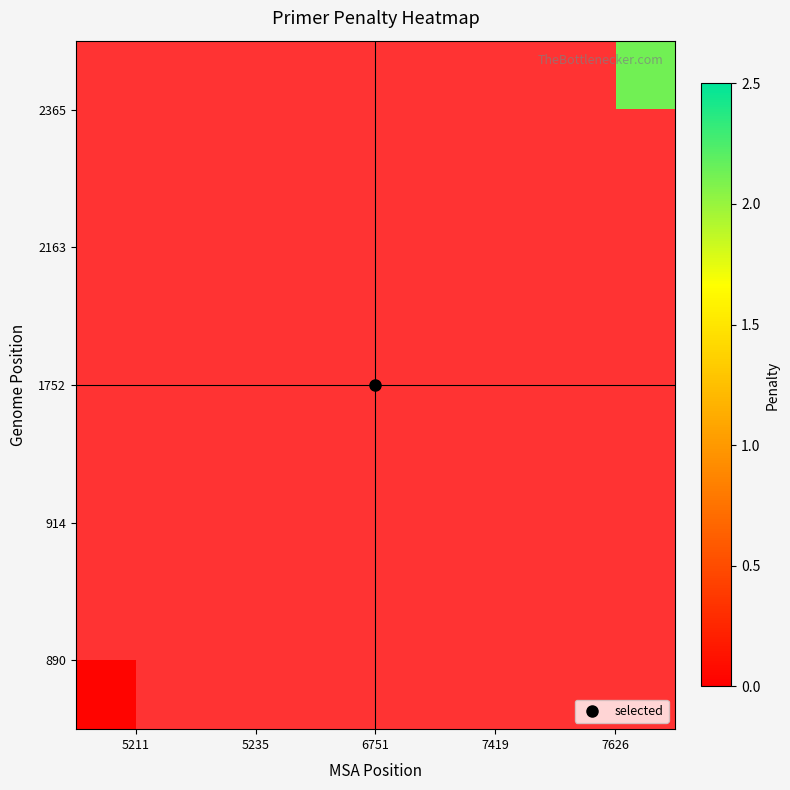

List the labels in order of 914 value, smallest first.

5211, 5235, 6751, 7419, 7626